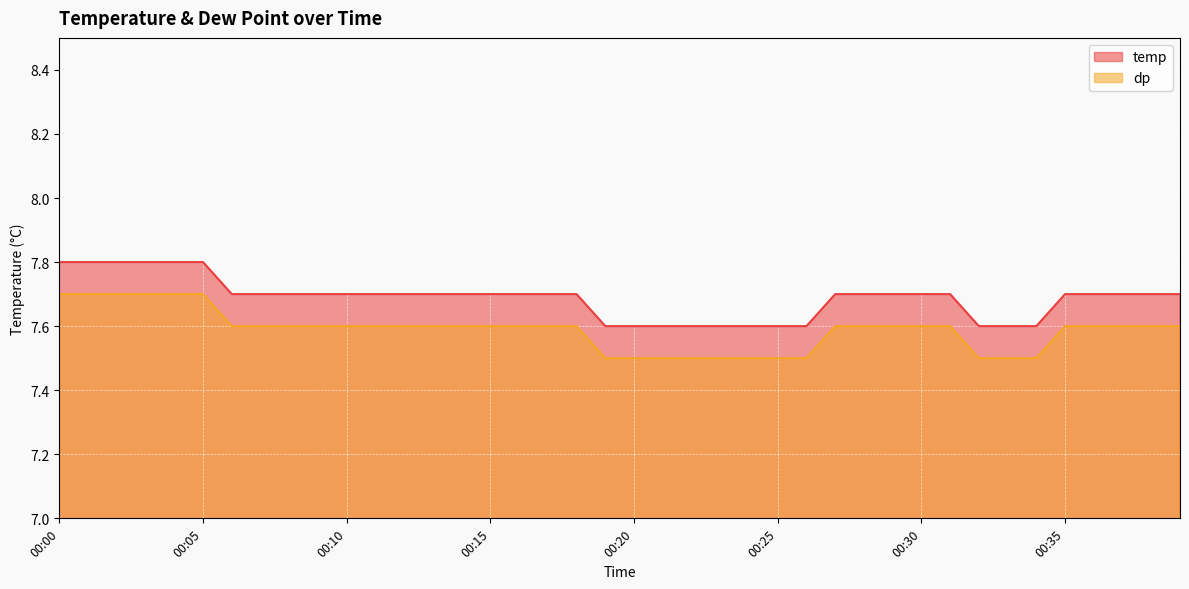

Reading right to left, extract all data points from this chart.

temp: 00:39=7.7	00:38=7.7	00:37=7.7	00:36=7.7	00:35=7.7	00:34=7.6	00:33=7.6	00:32=7.6	00:31=7.7	00:30=7.7	00:29=7.7	00:28=7.7	00:27=7.7	00:26=7.6	00:25=7.6	00:24=7.6	00:23=7.6	00:22=7.6	00:21=7.6	00:20=7.6	00:19=7.6	00:18=7.7	00:17=7.7	00:16=7.7	00:15=7.7	00:14=7.7	00:13=7.7	00:12=7.7	00:11=7.7	00:10=7.7	00:09=7.7	00:08=7.7	00:07=7.7	00:06=7.7	00:05=7.8	00:04=7.8	00:03=7.8	00:02=7.8	00:01=7.8	00:00=7.8
dp: 00:39=7.6	00:38=7.6	00:37=7.6	00:36=7.6	00:35=7.6	00:34=7.5	00:33=7.5	00:32=7.5	00:31=7.6	00:30=7.6	00:29=7.6	00:28=7.6	00:27=7.6	00:26=7.5	00:25=7.5	00:24=7.5	00:23=7.5	00:22=7.5	00:21=7.5	00:20=7.5	00:19=7.5	00:18=7.6	00:17=7.6	00:16=7.6	00:15=7.6	00:14=7.6	00:13=7.6	00:12=7.6	00:11=7.6	00:10=7.6	00:09=7.6	00:08=7.6	00:07=7.6	00:06=7.6	00:05=7.7	00:04=7.7	00:03=7.7	00:02=7.7	00:01=7.7	00:00=7.7